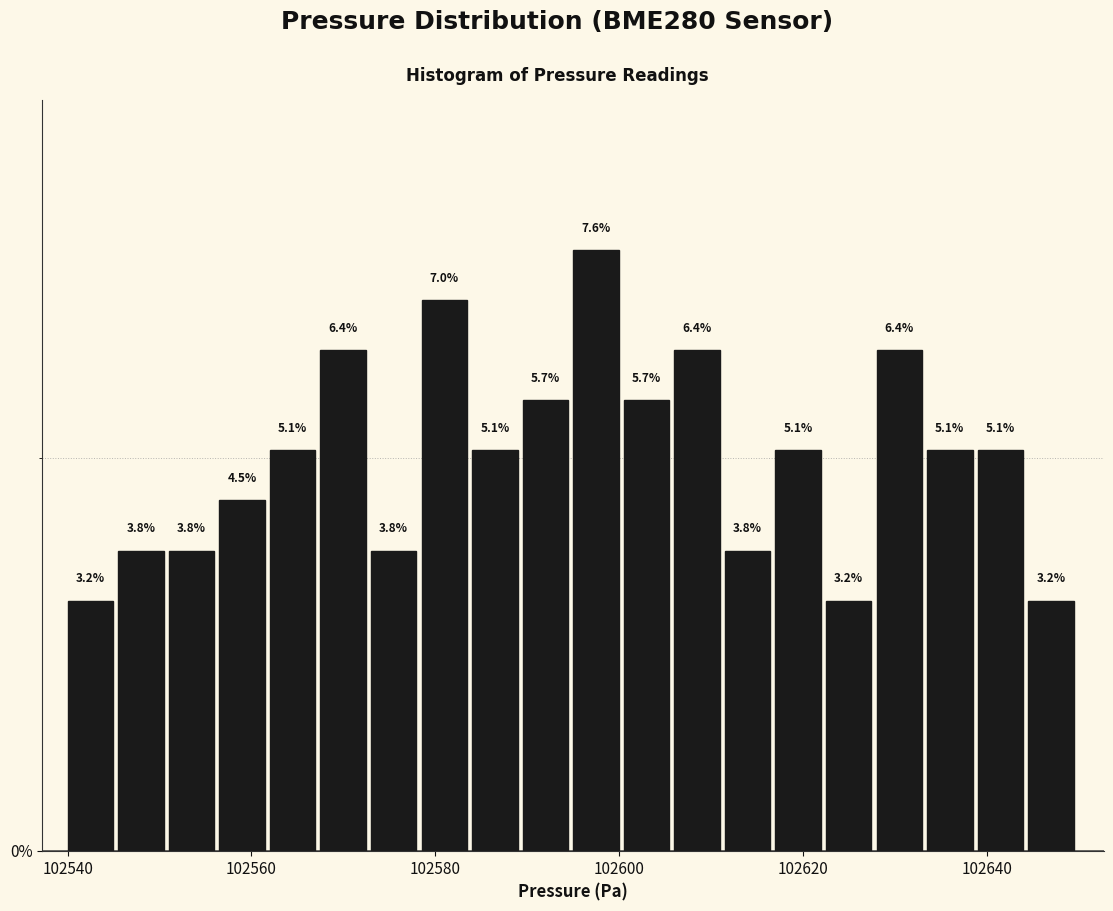

Around what value on the x-axis is the tallest bar? Give the approximate position of its centre, as read against the axis.

102598